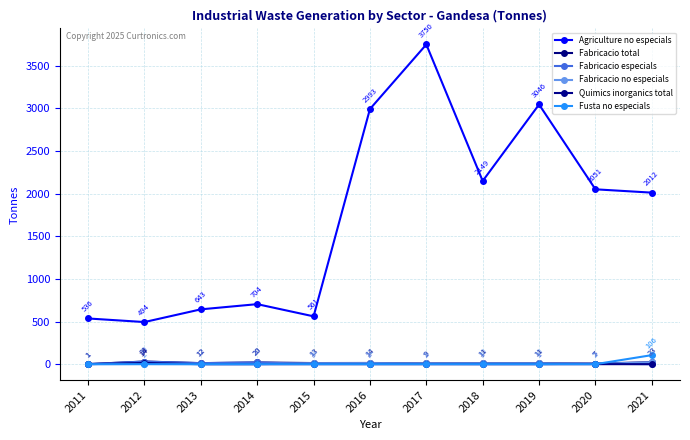

What is the difference between the second highest and minimum values in the Fabricacio total series?

22